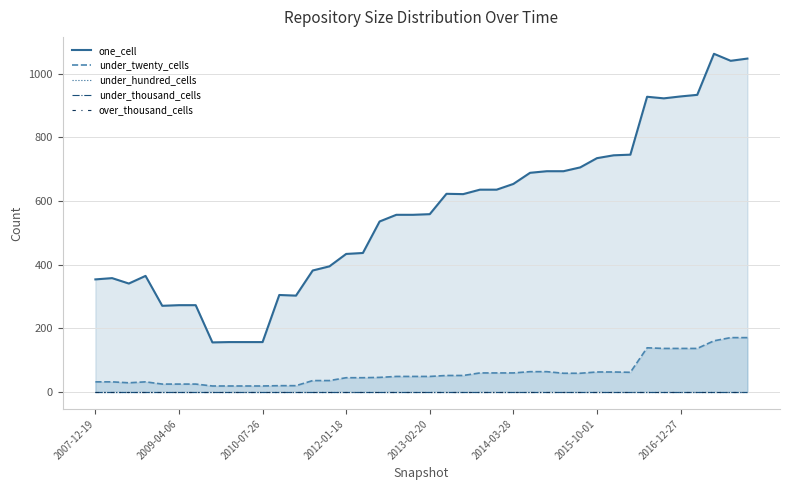

Between 32 and 19, which is larger?

32